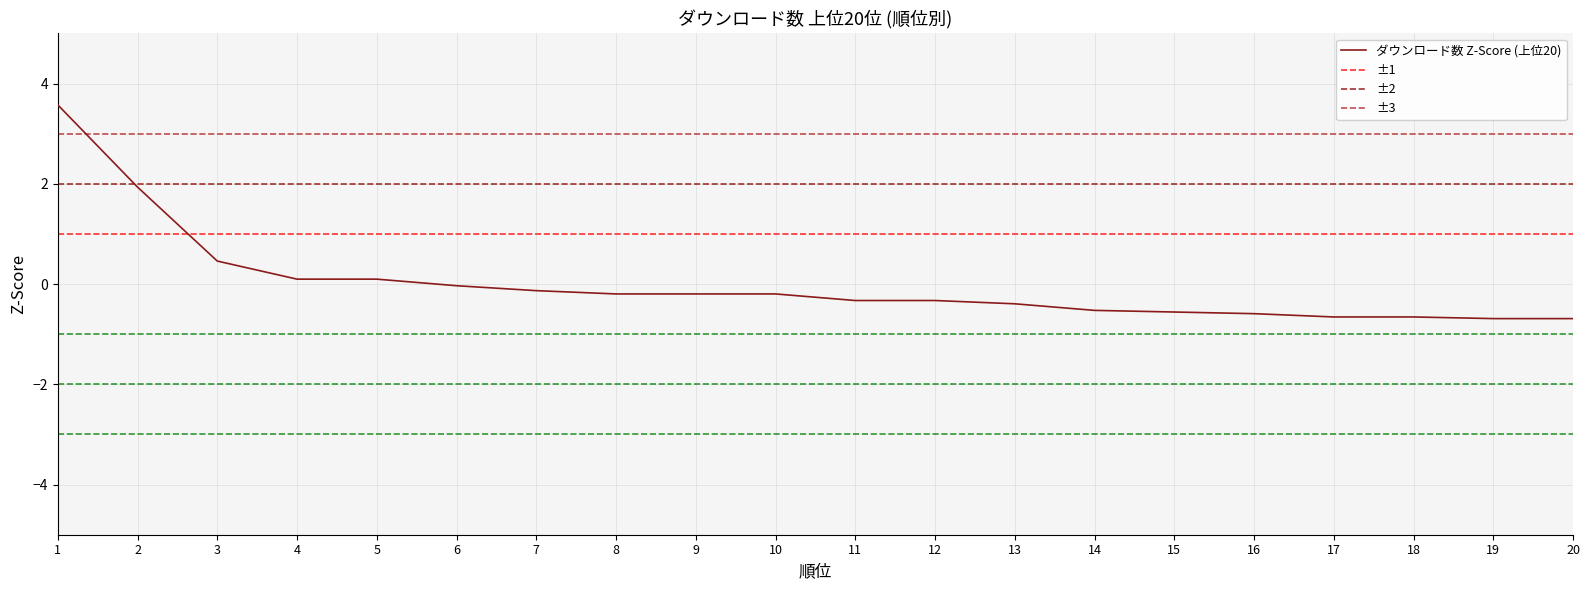

True or false: the data shows -0.9 at 20.

False